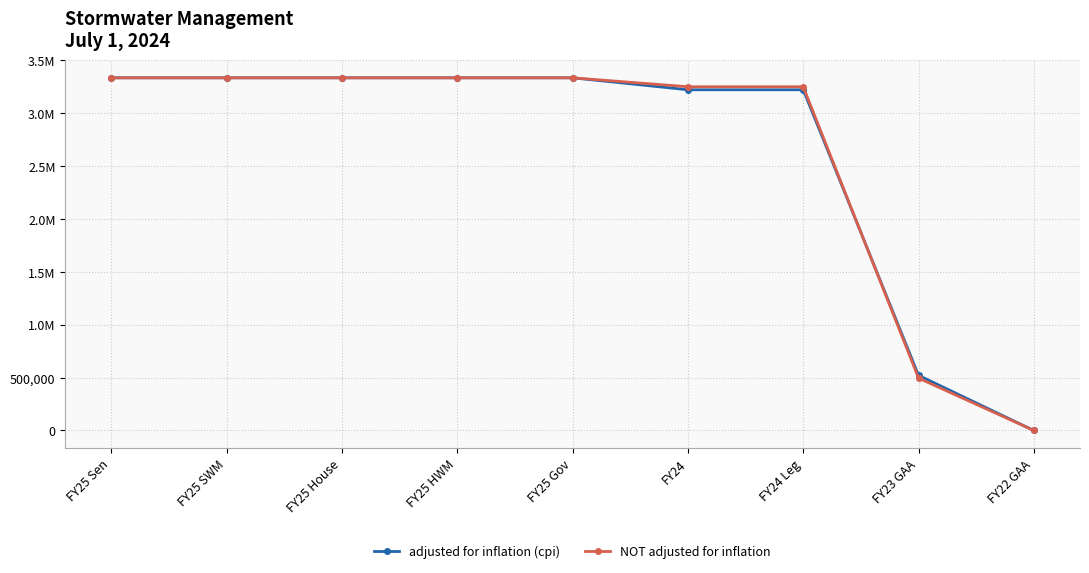

True or false: adjusted for inflation (cpi) has a value of 5006378 at FY24.

False